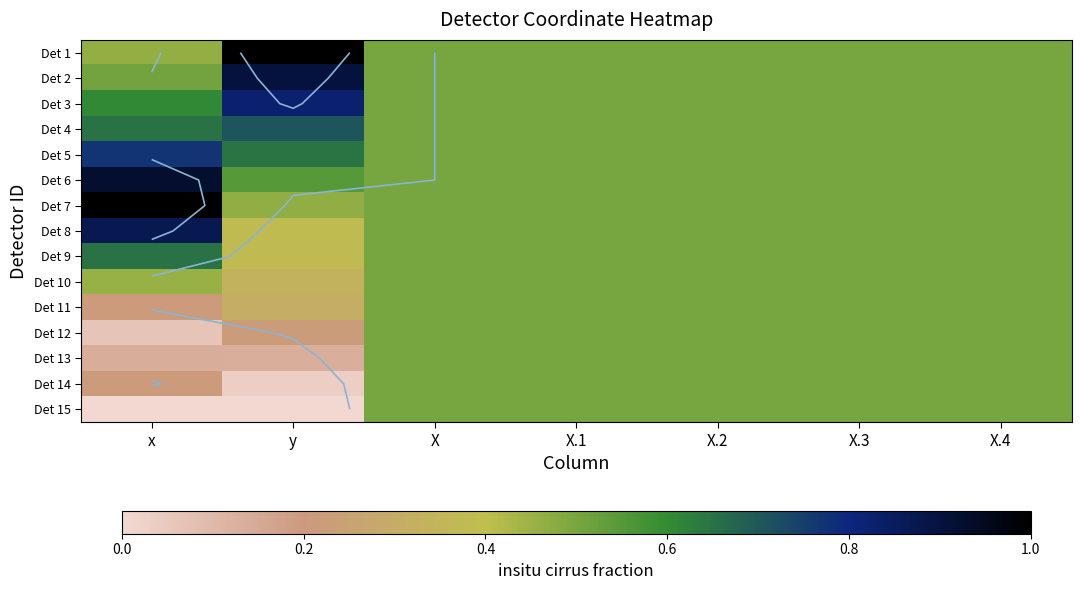

Which category has the lowest value in the Det 10 series?

y